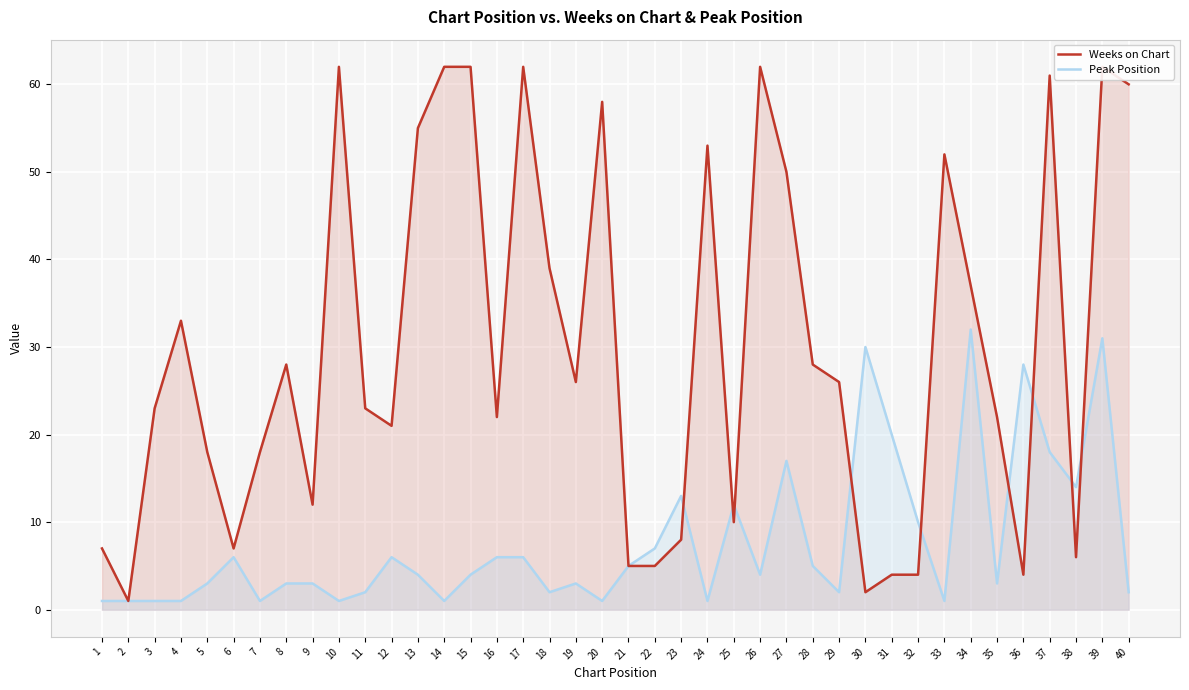

Reading left to right, extract all data points from this chart.

Weeks on Chart: 1=7	2=1	3=23	4=33	5=18	6=7	7=18	8=28	9=12	10=62	11=23	12=21	13=55	14=62	15=62	16=22	17=62	18=39	19=26	20=58	21=5	22=5	23=8	24=53	25=10	26=62	27=50	28=28	29=26	30=2	31=4	32=4	33=52	34=37	35=22	36=4	37=61	38=6	39=62	40=60
Peak Position: 1=1	2=1	3=1	4=1	5=3	6=6	7=1	8=3	9=3	10=1	11=2	12=6	13=4	14=1	15=4	16=6	17=6	18=2	19=3	20=1	21=5	22=7	23=13	24=1	25=12	26=4	27=17	28=5	29=2	30=30	31=20	32=10	33=1	34=32	35=3	36=28	37=18	38=14	39=31	40=2